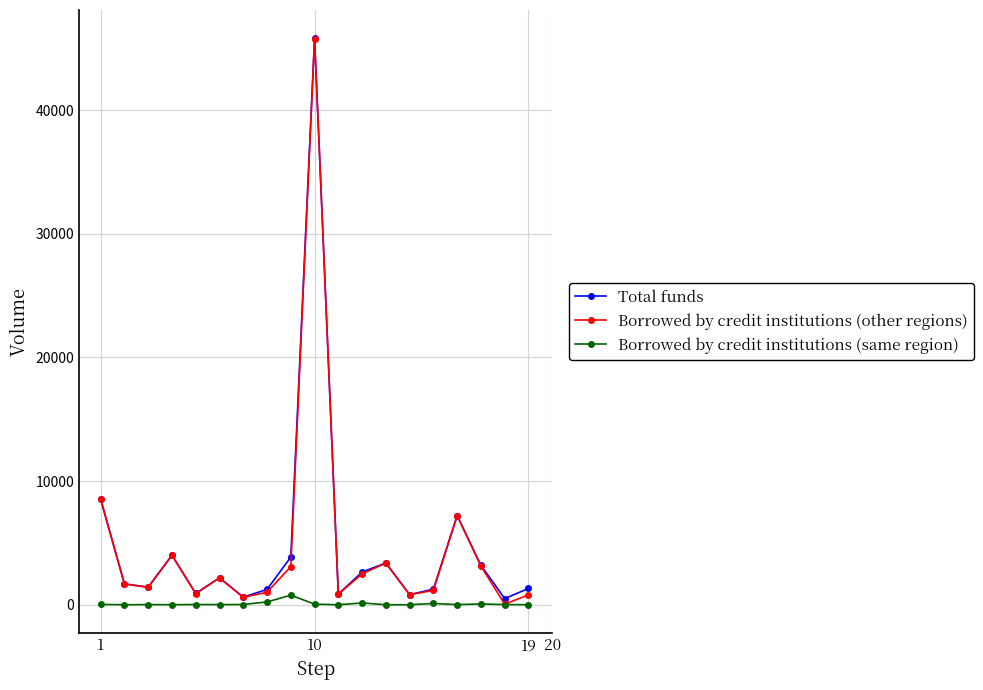

How many lines are shown in the chart?

3